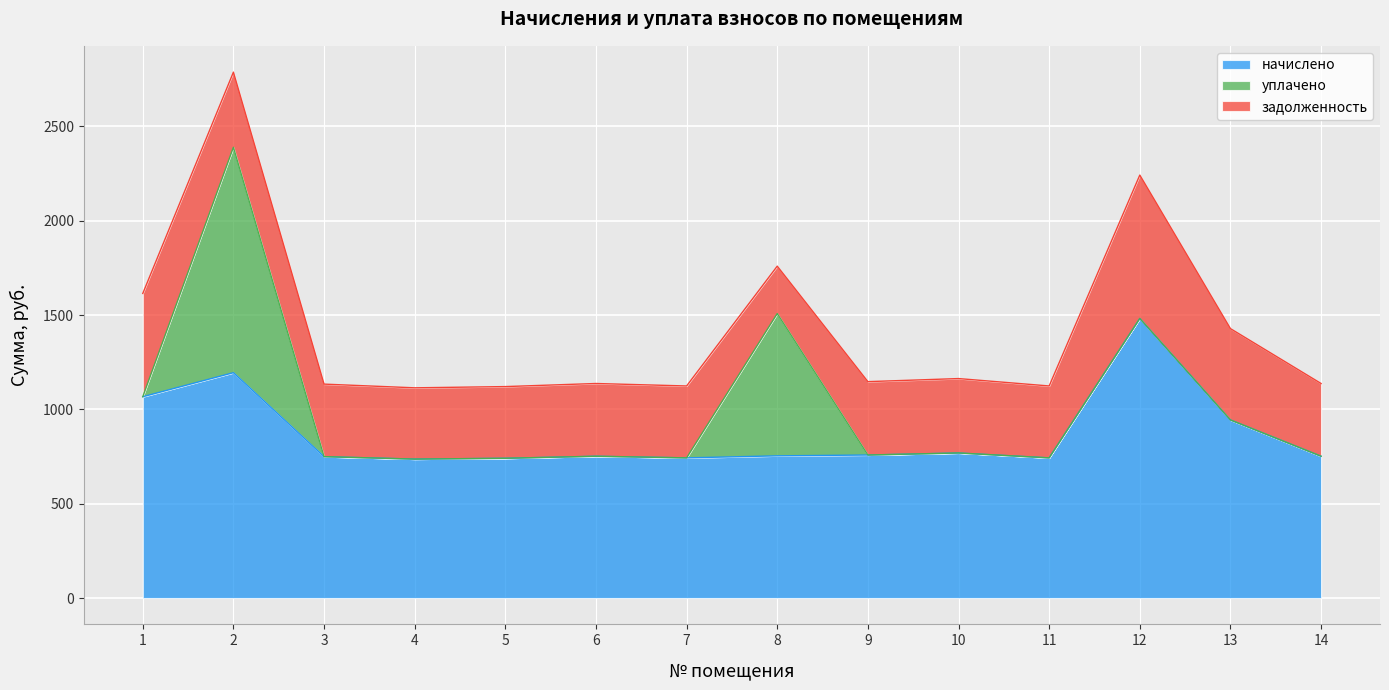

At which category is the sum across all series the highest?

2